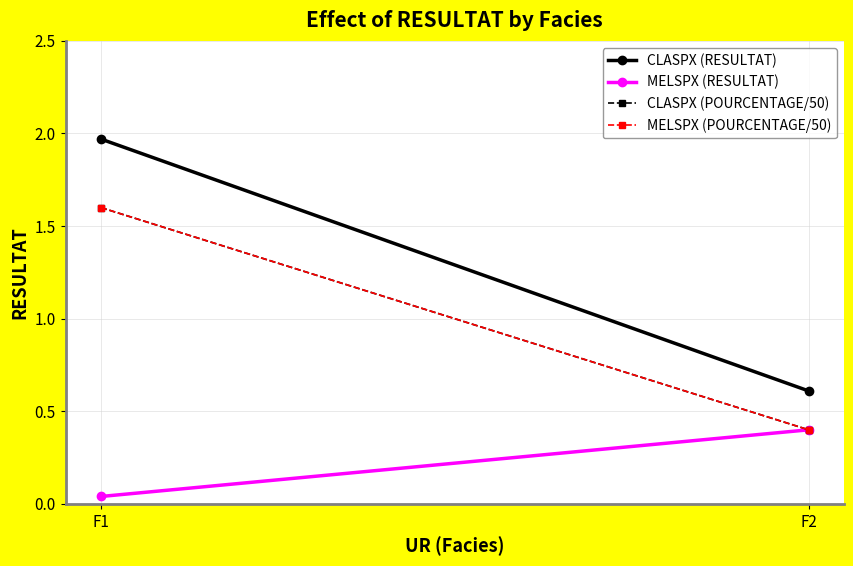

What is the difference between the maximum and minimum values in the MELSPX (RESULTAT) series?

0.4